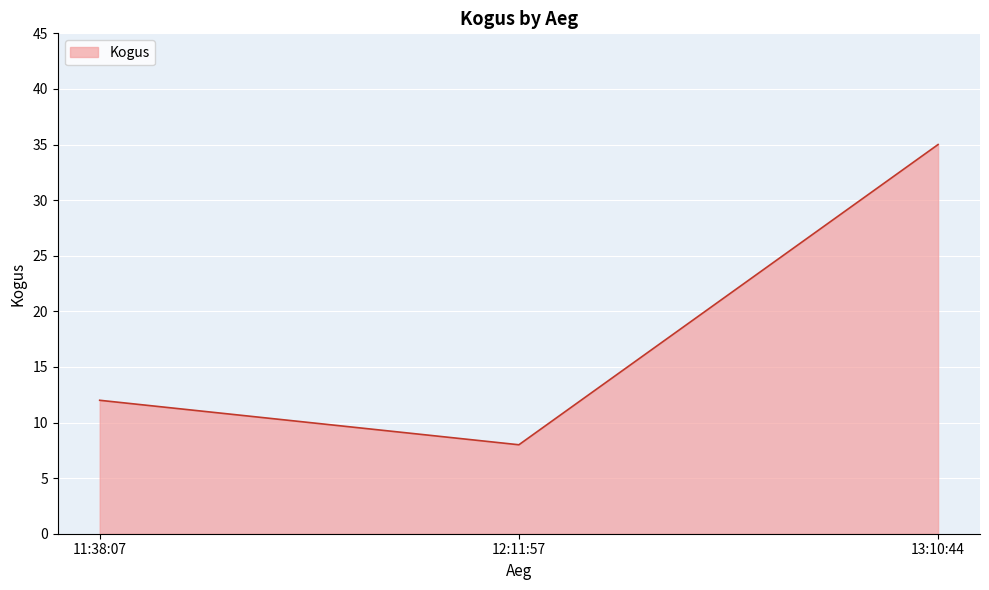

List the labels in order of value, largest first.

13:10:44, 11:38:07, 12:11:57